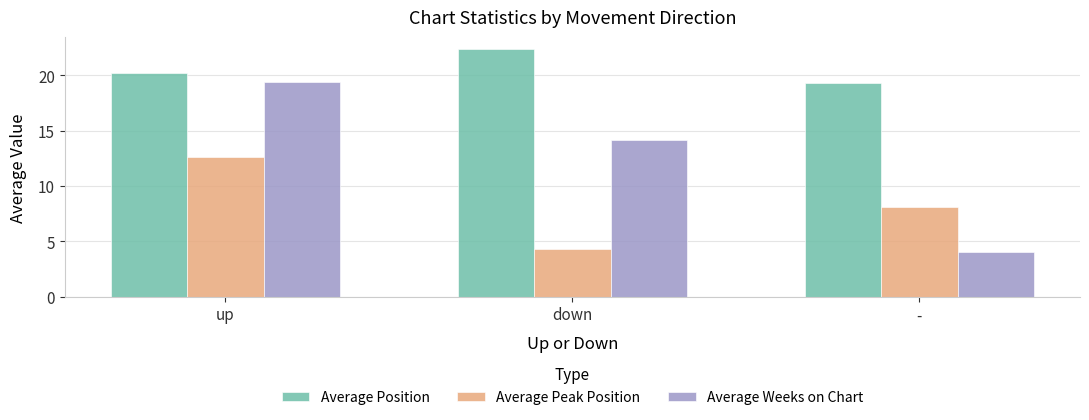

Which series has the widest spread of values?

Average Weeks on Chart